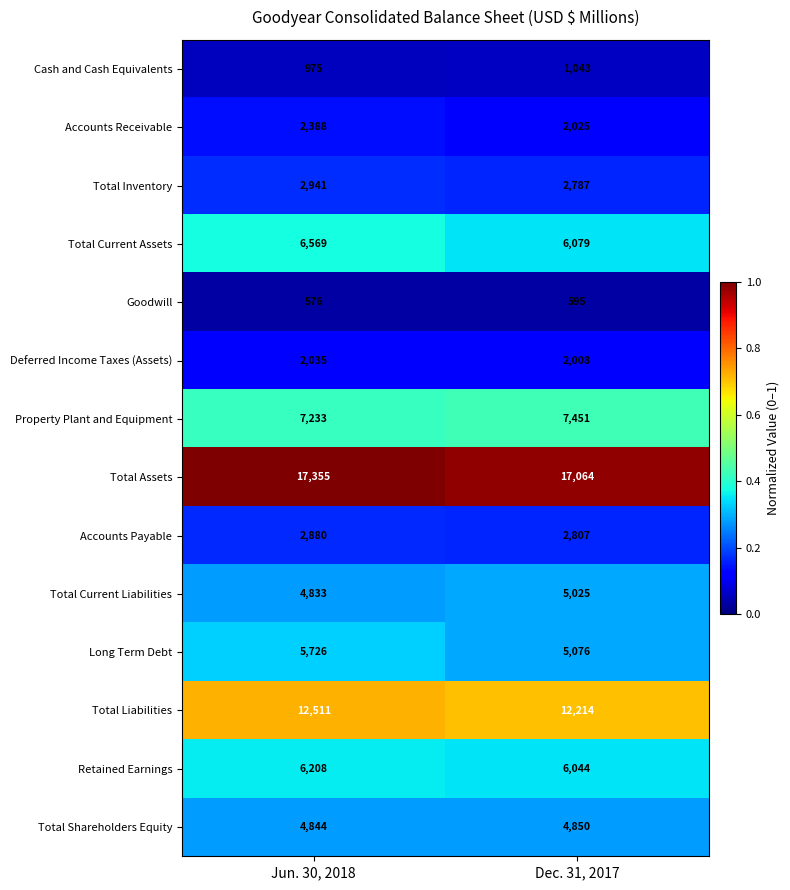

What is the total value across all series at Jun. 30, 2018?

77074